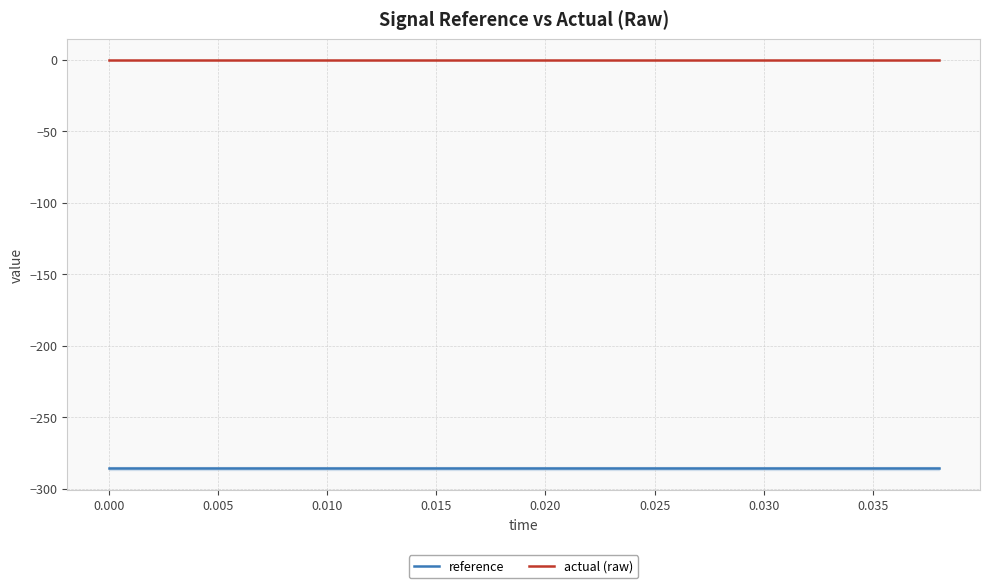

True or false: reference and actual (raw) cross at least once.

False